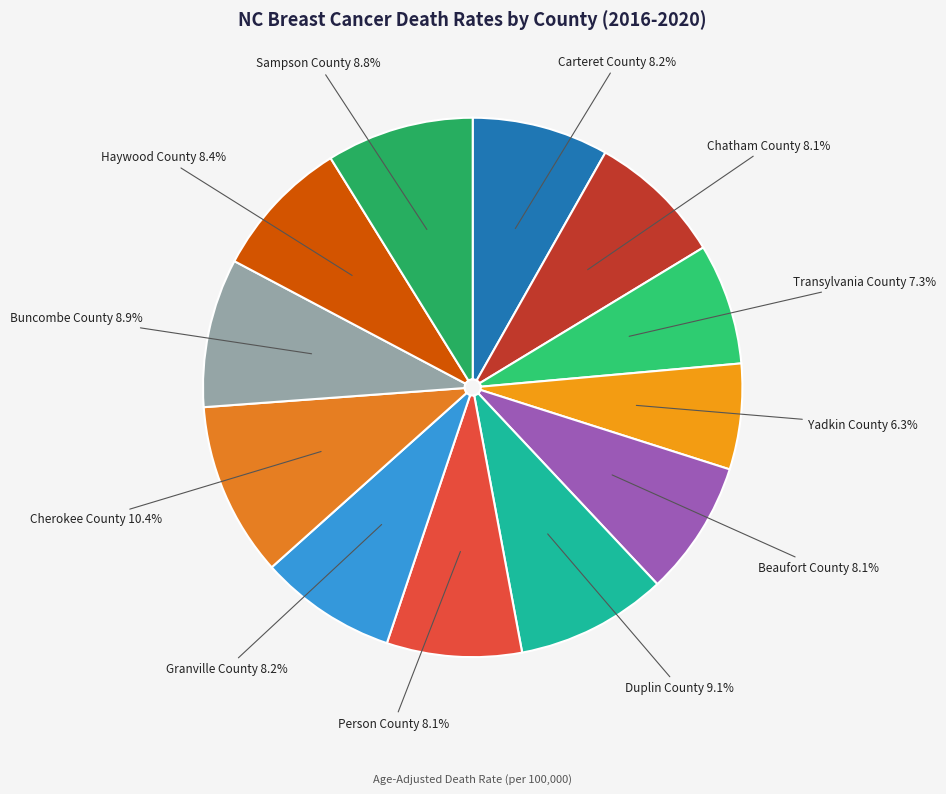

Does any single category account for the majority?

No